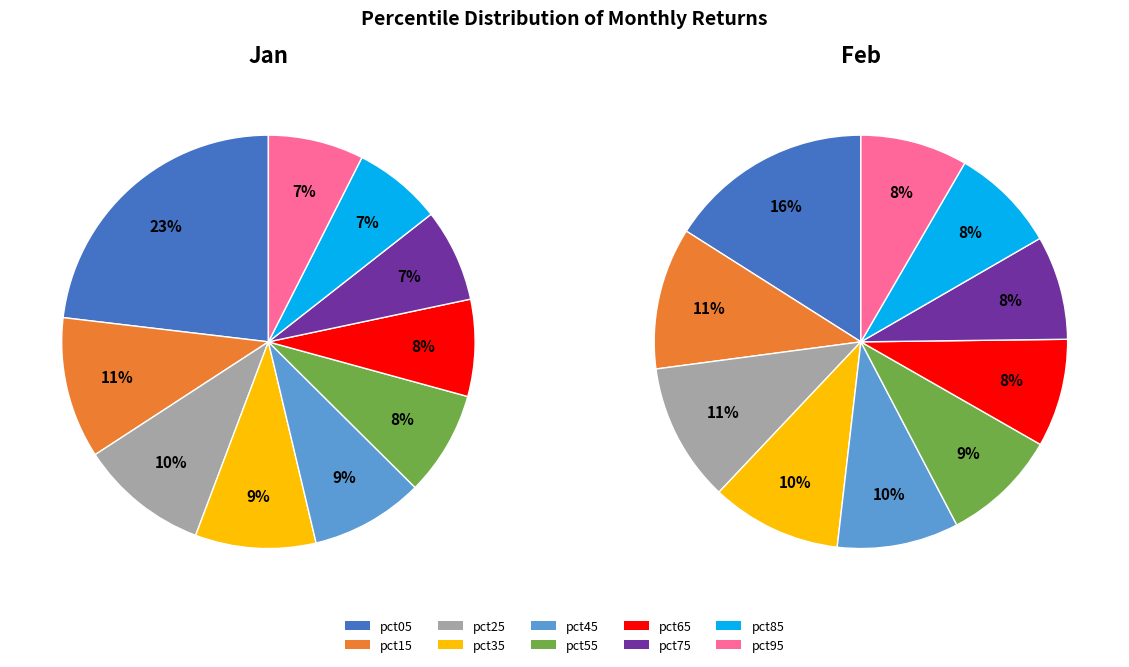

Does pct25 represent more than half of the total?

No